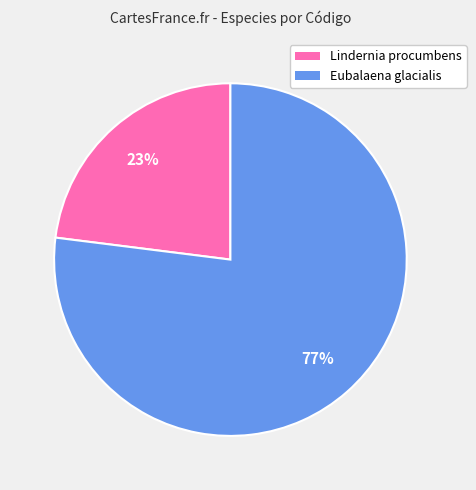

To the nearest percent, what is the difference between the largest and smallest slice percentages?

54%